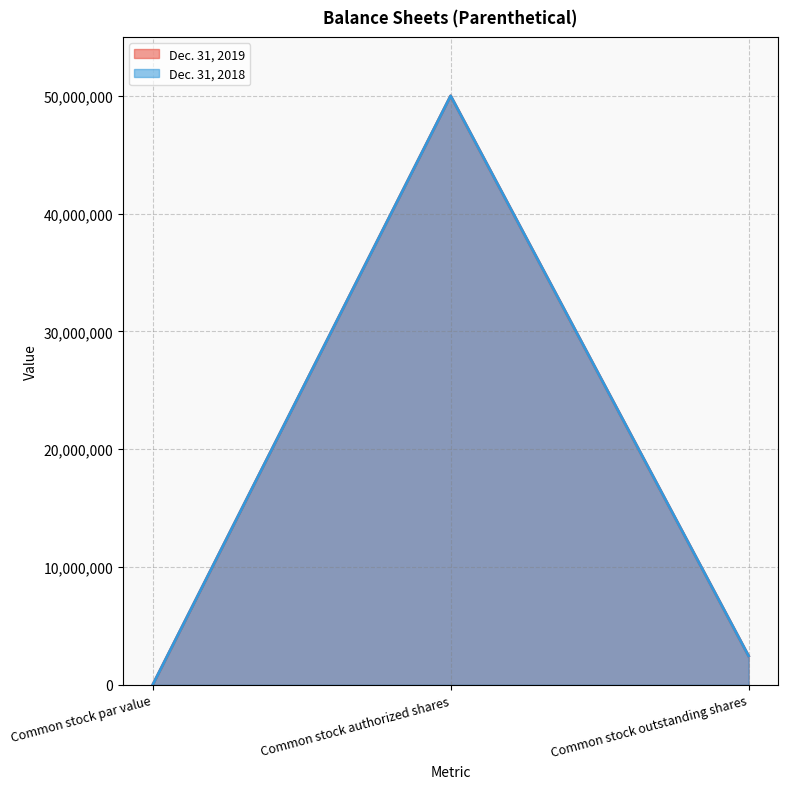

Count the number of categories in the chart.

3